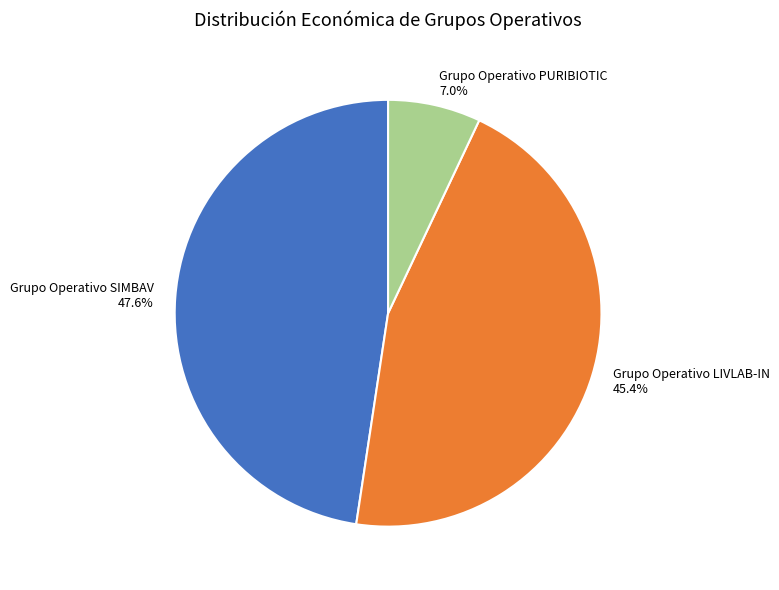

How many segments does this pie chart have?

3